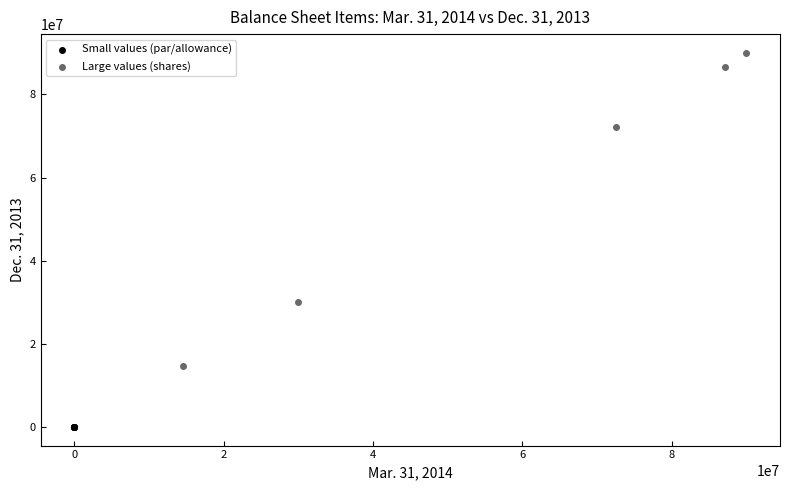

Which series reaches the minimum Y coordinate?

Small values (par/allowance)